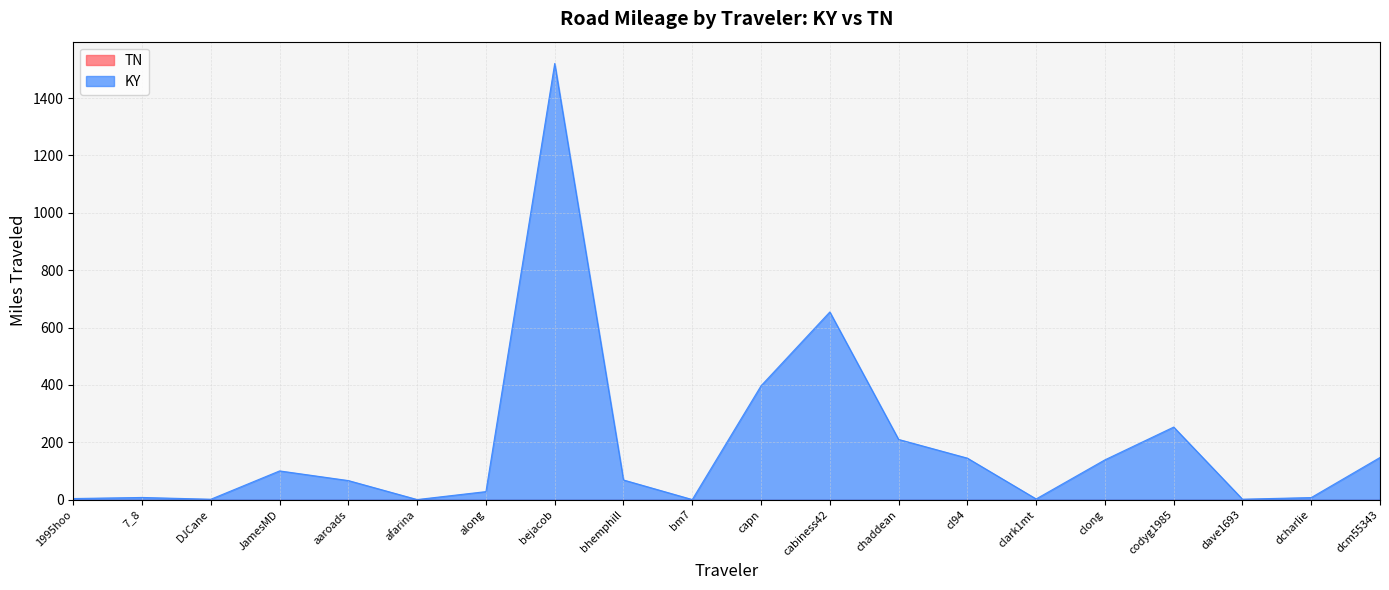

Rank the categories by value from highest to lowest.

bejacob, cabiness42, capn, codyg1985, chaddean, dcm55343, cl94, clong, JamesMD, bhemphill, aaroads, along, 7_8, dcharlie, 1995hoo, clark1mt, dave1693, DJCane, afarina, bm7